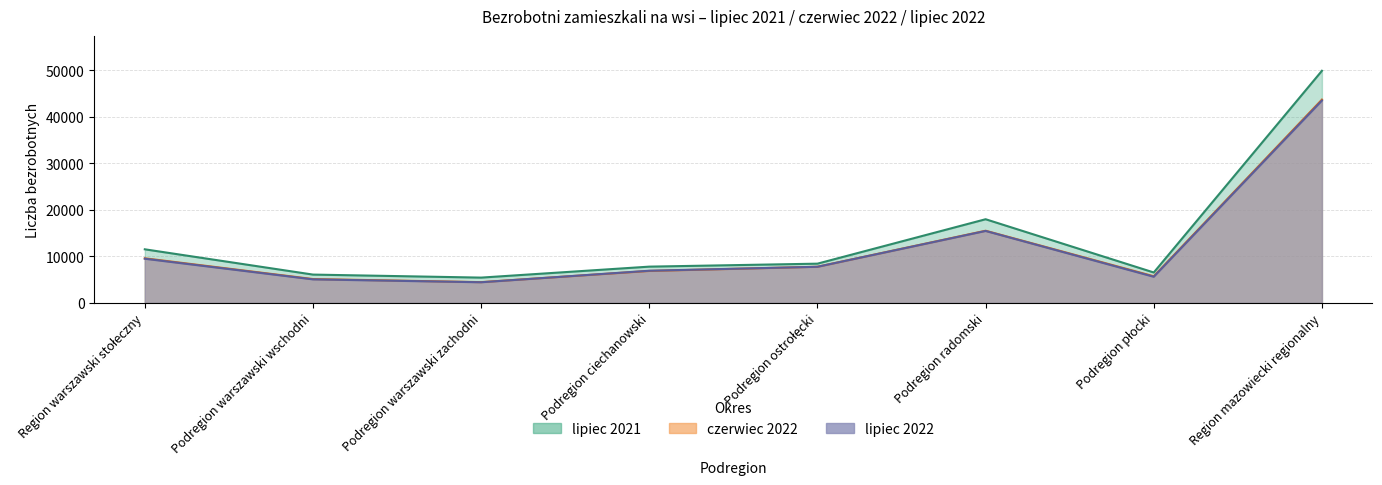

What is the greatest value displayed?

49855